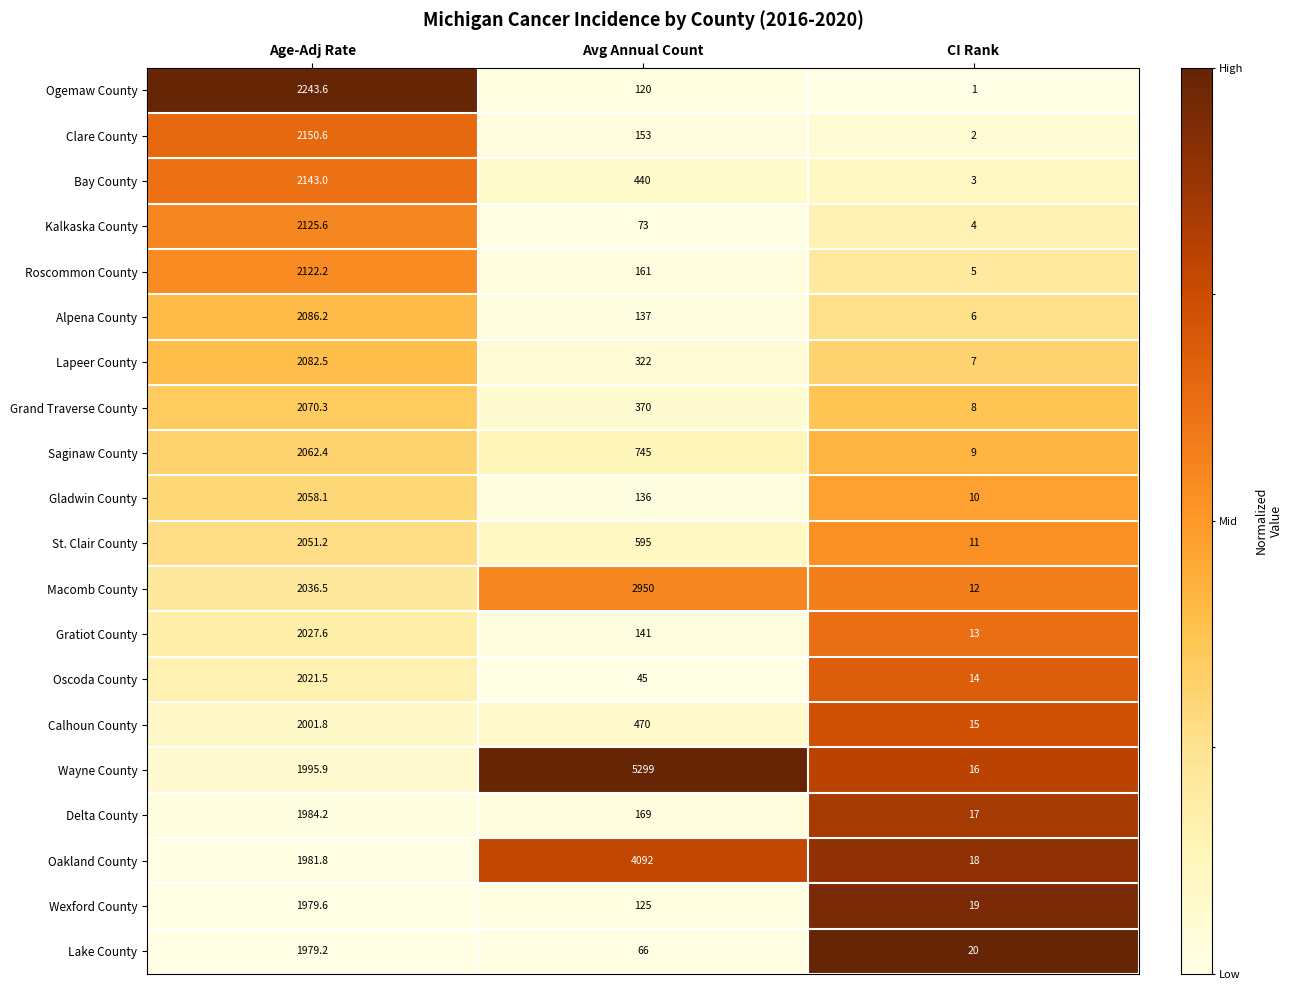

At which label does Clare County reach its minimum?

CI Rank